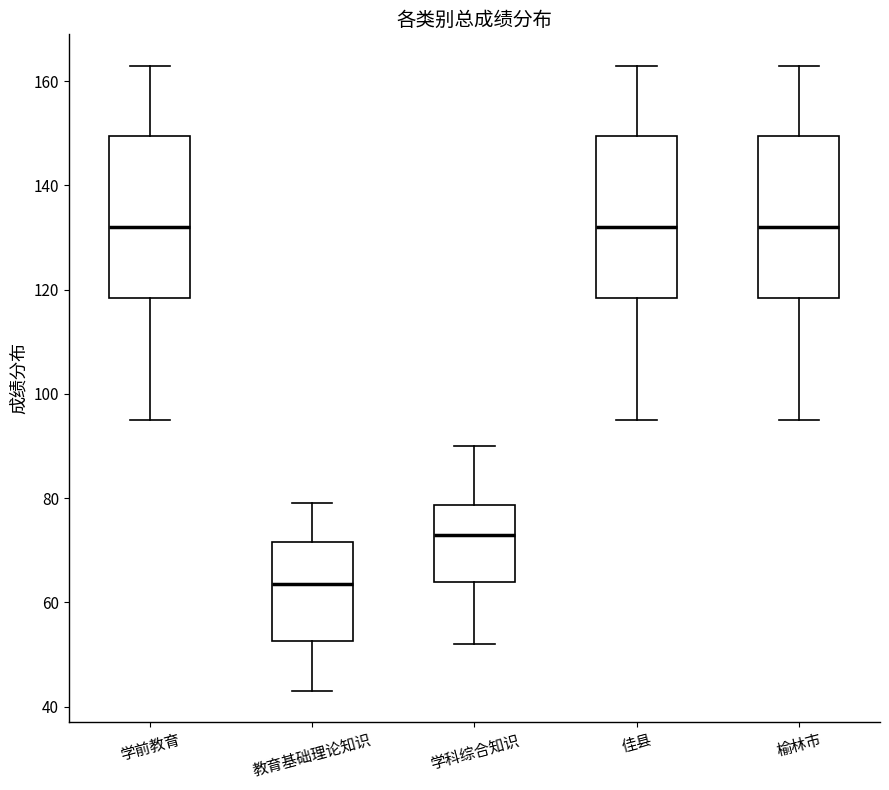

Reading left to right, transcribe this box plot: for each box, give where its median line is, the range the box spans, and where its two whiskers end, as read against the y-axis. The values are not printed on the chart, so give them approximately, as read against the axis.

学前教育: median 132, box 118 to 150, whiskers 96 to 164
教育基础理论知识: median 64, box 52 to 72, whiskers 44 to 80
学科综合知识: median 74, box 64 to 78, whiskers 52 to 90
佳县: median 132, box 118 to 150, whiskers 96 to 164
榆林市: median 132, box 118 to 150, whiskers 96 to 164